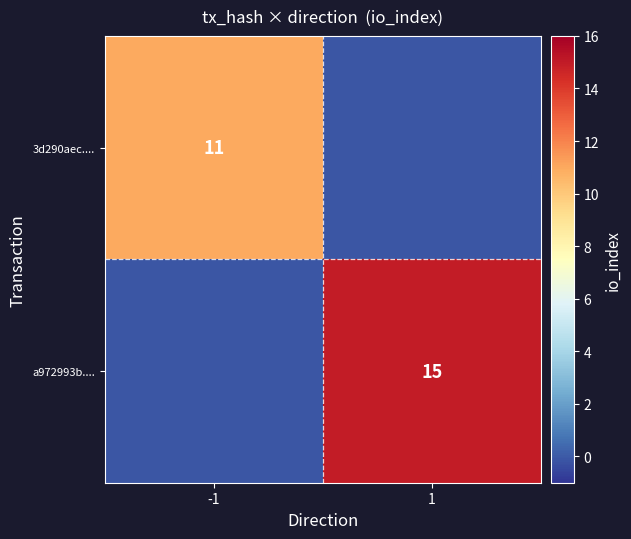

True or false: 3d290aec.... has a value of 15.3 at -1.

False